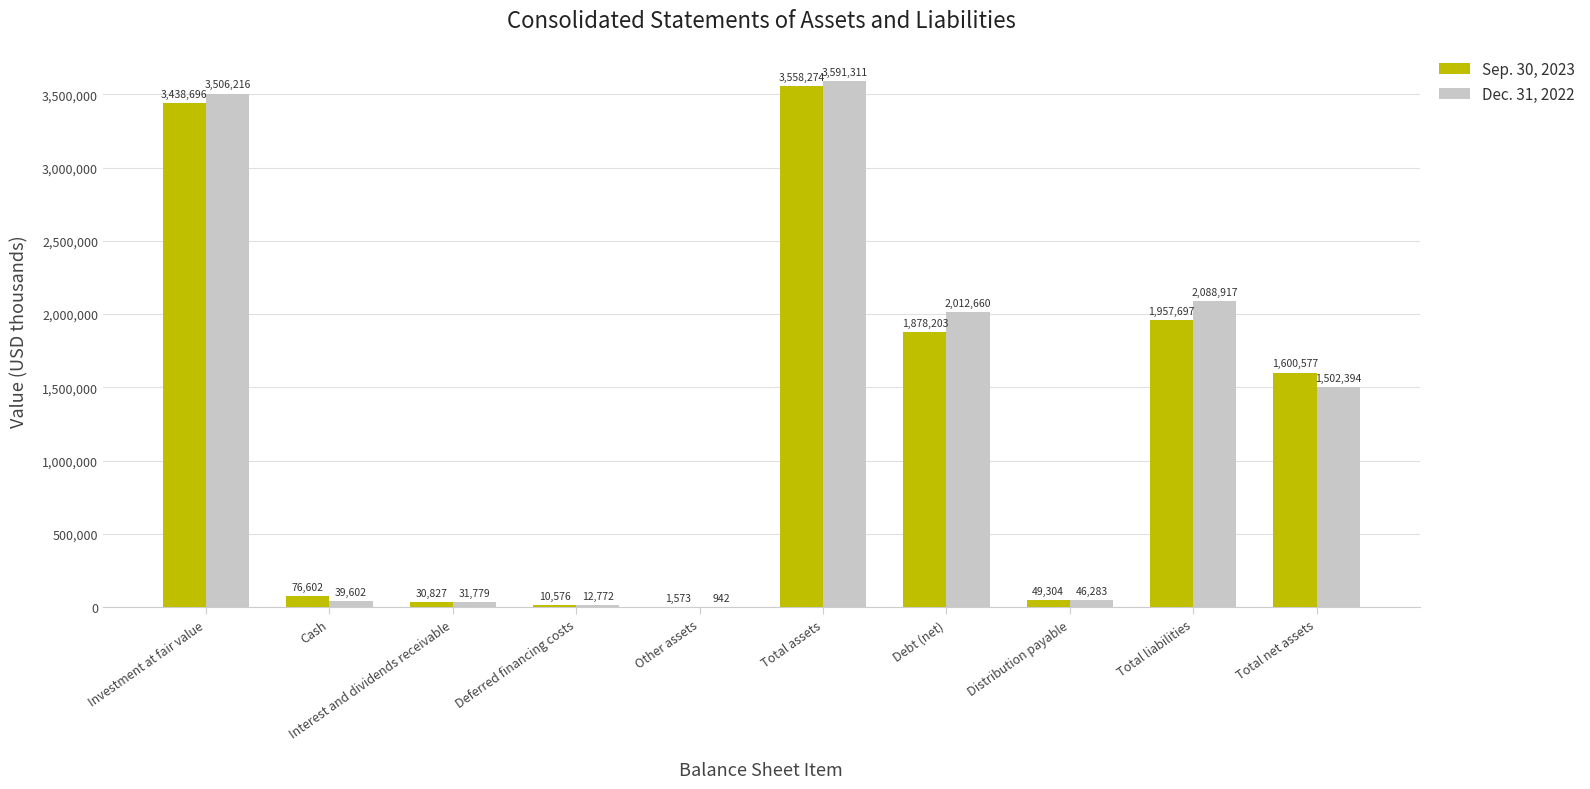

What are all the series names shown in the legend?

Sep. 30, 2023, Dec. 31, 2022